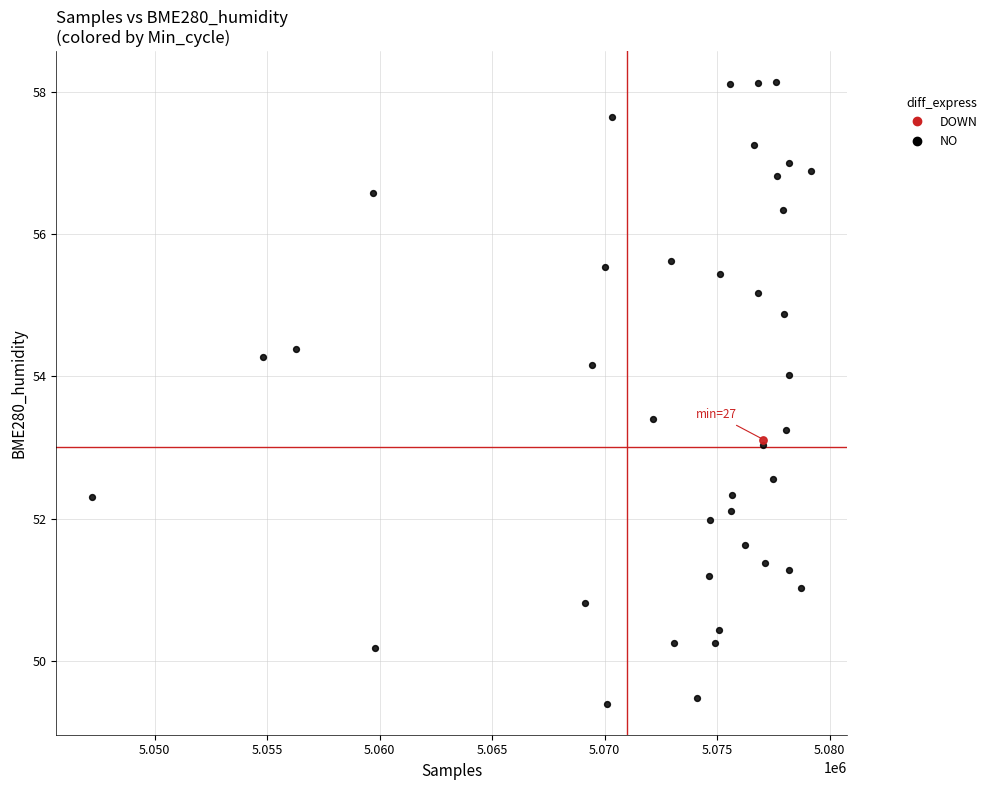

What are all the series names shown in the legend?

DOWN, NO